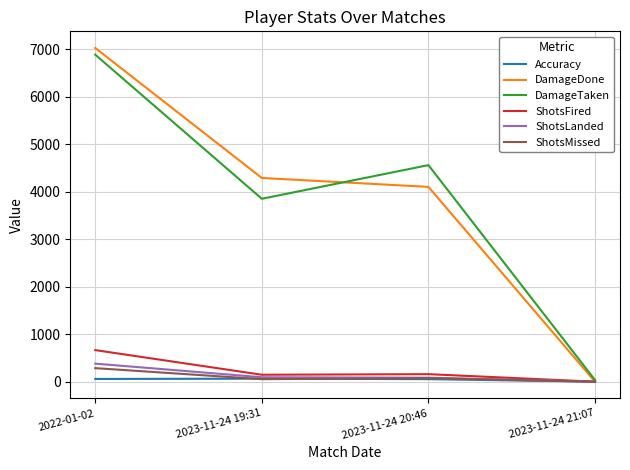

What are all the series names shown in the legend?

Accuracy, DamageDone, DamageTaken, ShotsFired, ShotsLanded, ShotsMissed